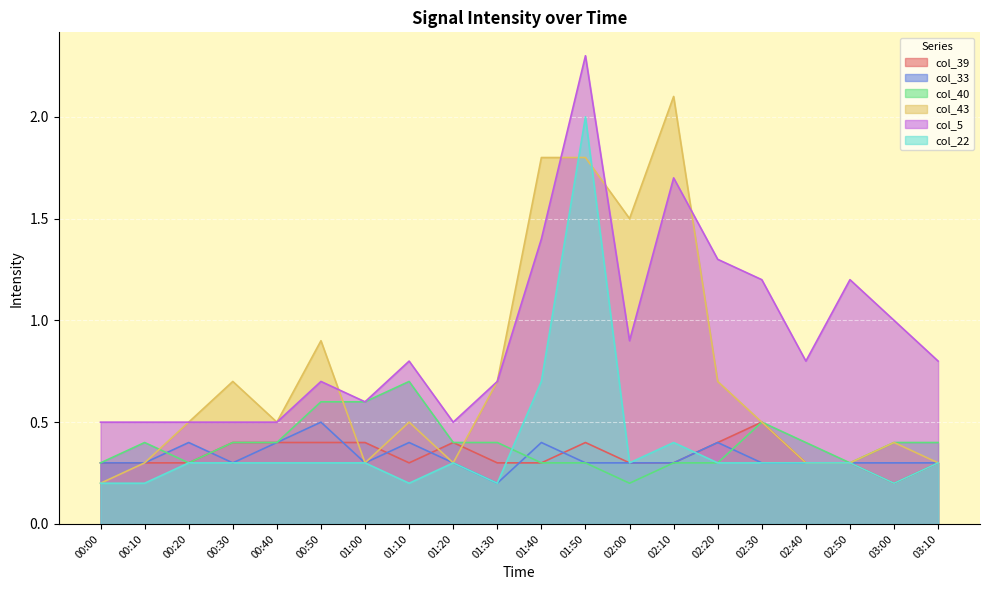

Which category has the highest value in the col_5 series?

01:50